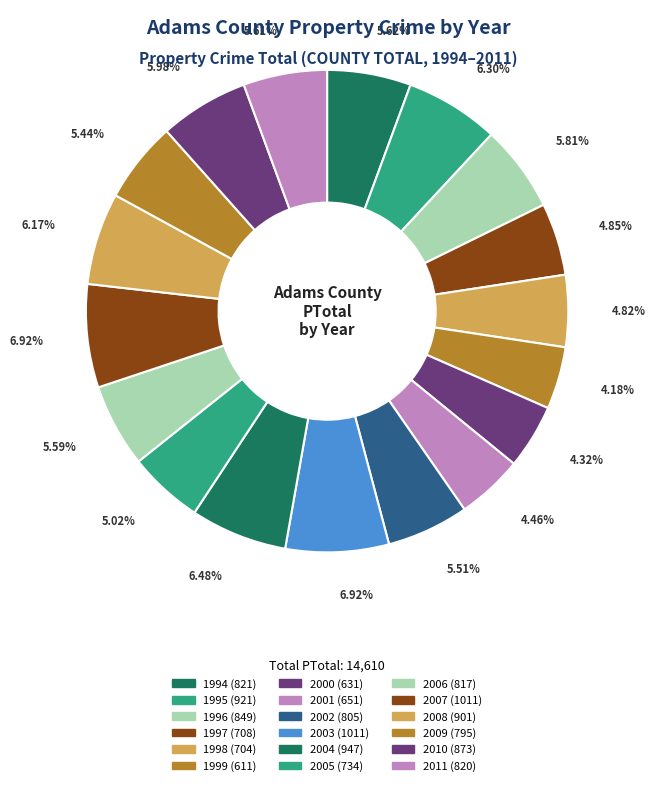

Does any single category account for the majority?

No